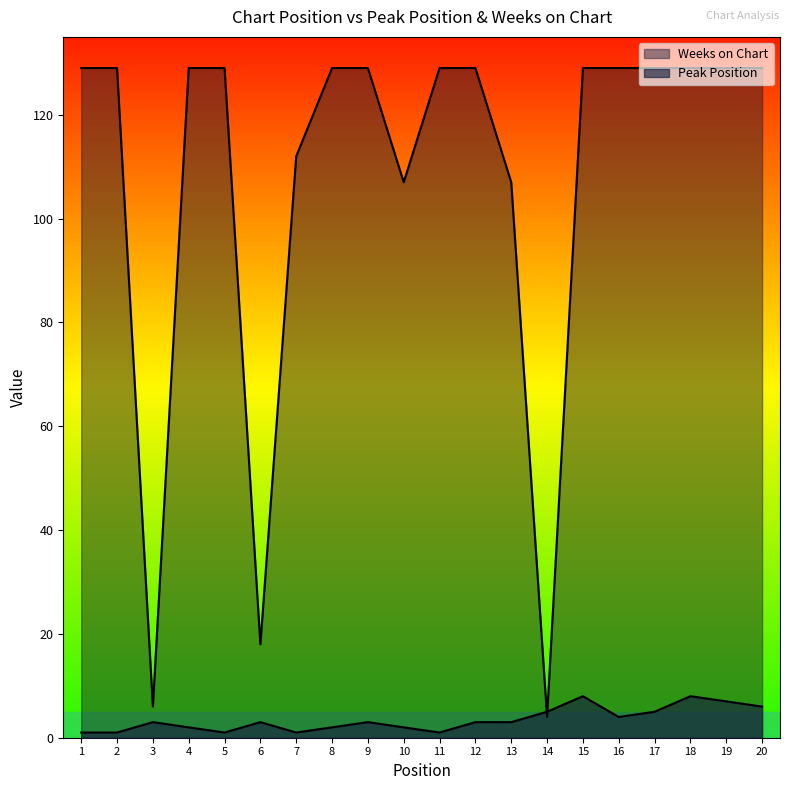

In Peak Position, how many points are lower than both neighbors (excluding endpoints)?

4